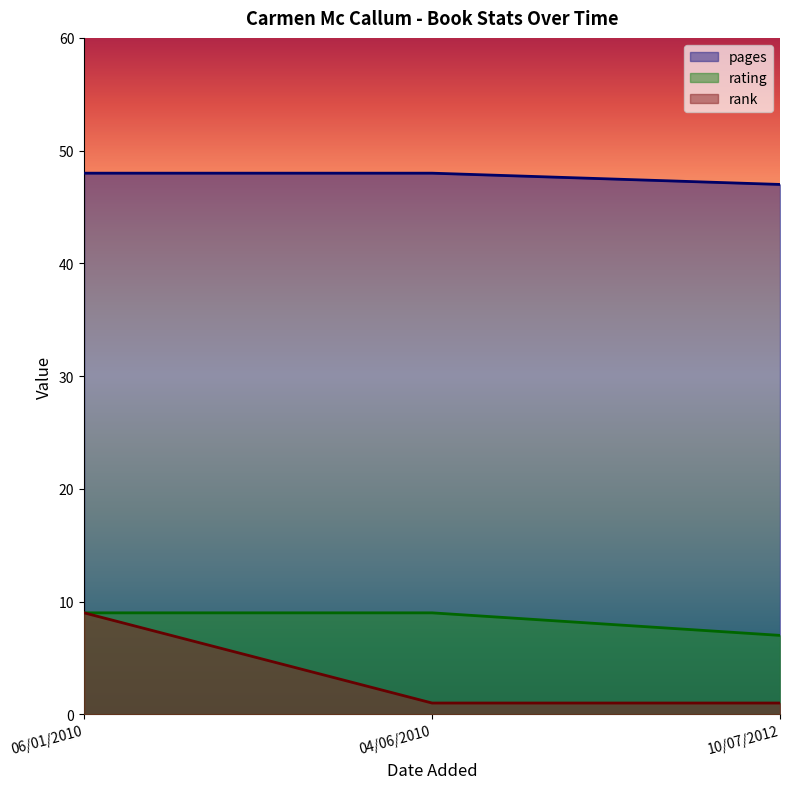

What is the difference between the rank values at 04/06/2010 and 06/01/2010?

8